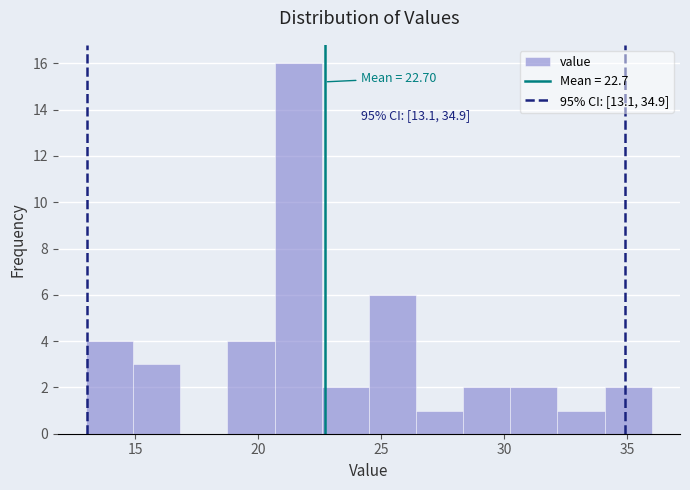

Around what value on the x-axis is the tallest bar? Give the approximate position of its centre, as read against the axis.

21.5